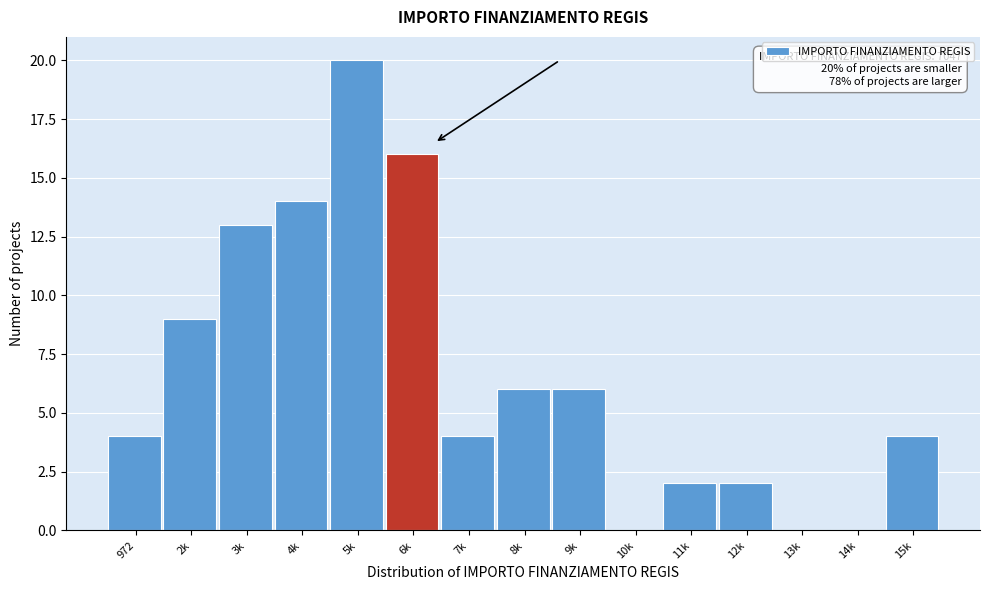

Reading left to right, transcribe all the data shown in this chart.

972=4	2k=9	3k=13	4k=14	5k=20	6k=16	7k=4	8k=6	9k=6	10k=0	11k=2	12k=2	13k=0	14k=0	15k=4